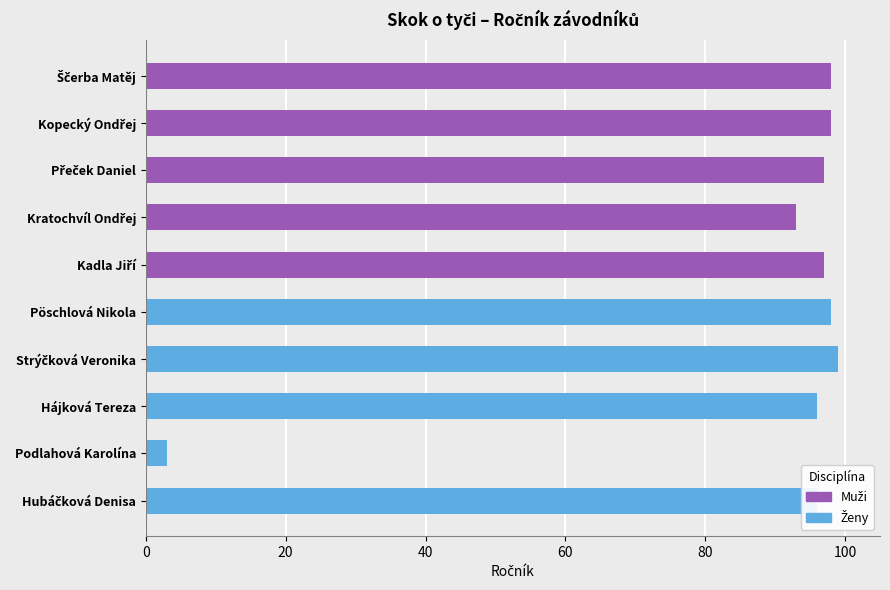

Are the bars horizontal?

Yes